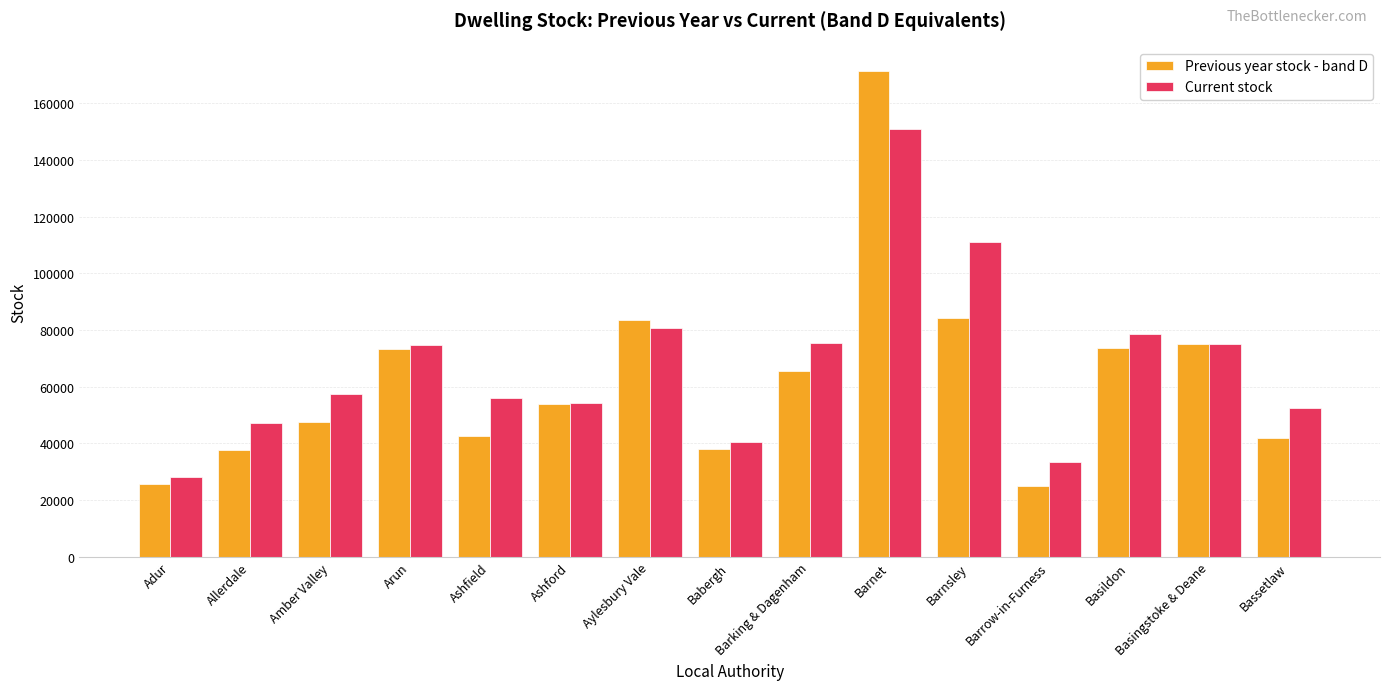

True or false: Previous year stock - band D has a value of 24952.8 at Babergh.

False